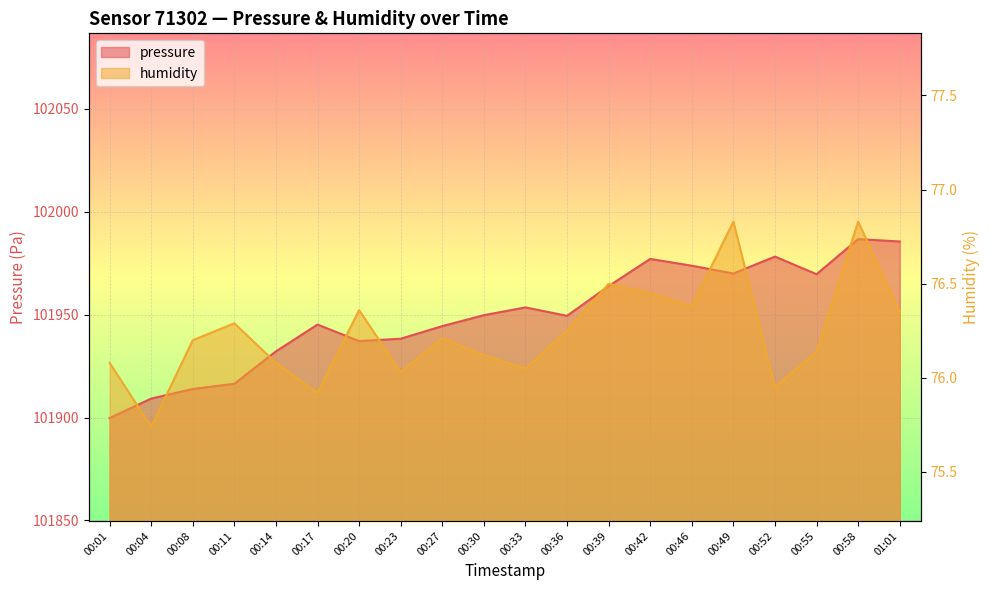

The pressure series shows 178184.8 at 00:27. True or false?

False